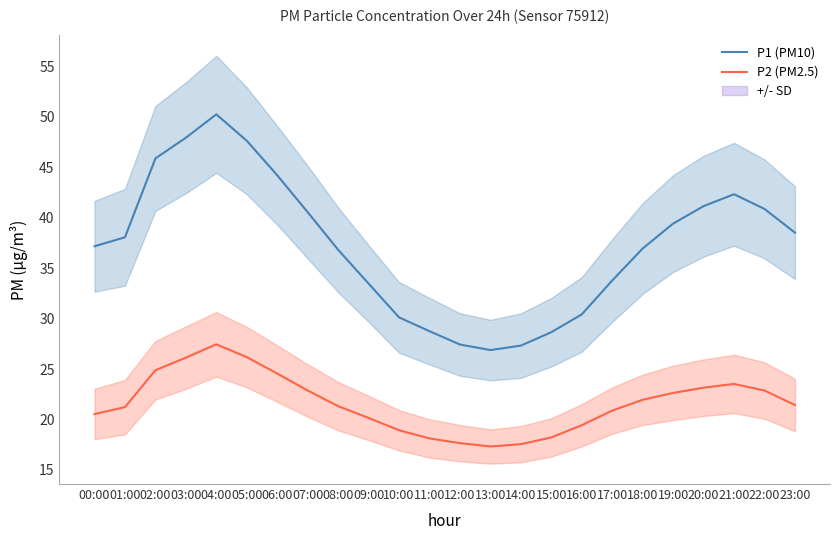

Reading right to left, list all the values displayed in this chart.

P1 (PM10): 38.5	40.9	42.3	41.1	39.4	37.0	33.8	30.4	28.6	27.3	26.9	27.4	28.8	30.1	33.5	36.8	40.5	44.2	47.6	50.2	47.9	45.9	38.1	37.2
P2 (PM2.5): 21.4	22.9	23.5	23.1	22.6	21.9	20.9	19.4	18.2	17.6	17.3	17.6	18.1	18.9	20.1	21.3	22.9	24.6	26.2	27.4	26.1	24.9	21.2	20.5